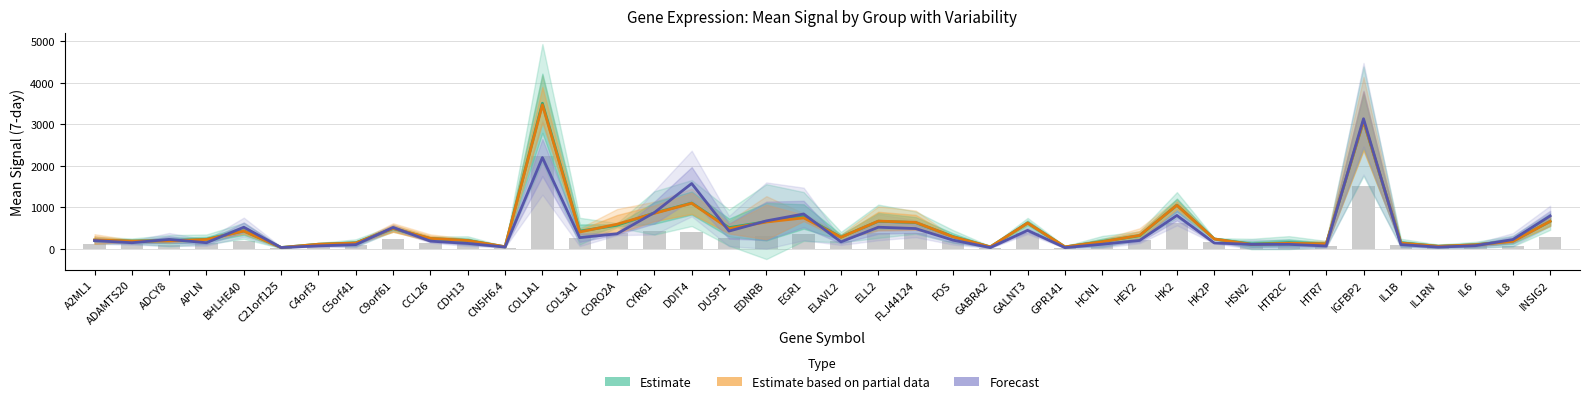

What is the difference between the maximum and minimum values in the Estimate based on partial data (FC * mean_N_7d) series?

3438.4